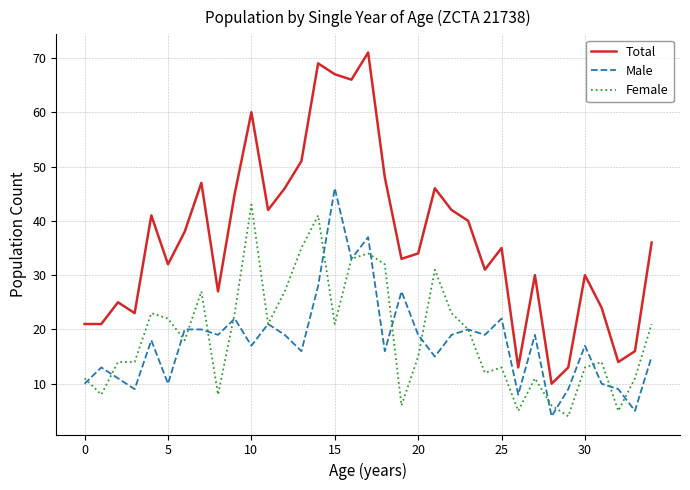

What is the greatest value displayed?

71